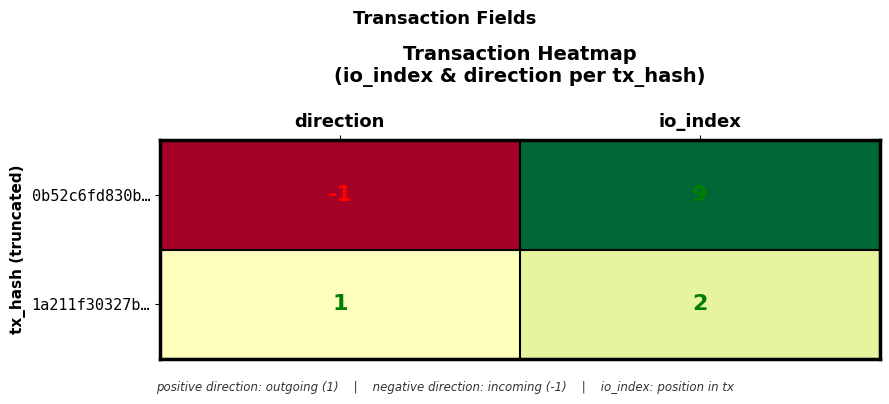

What is the difference between the highest and lowest values at io_index?

7